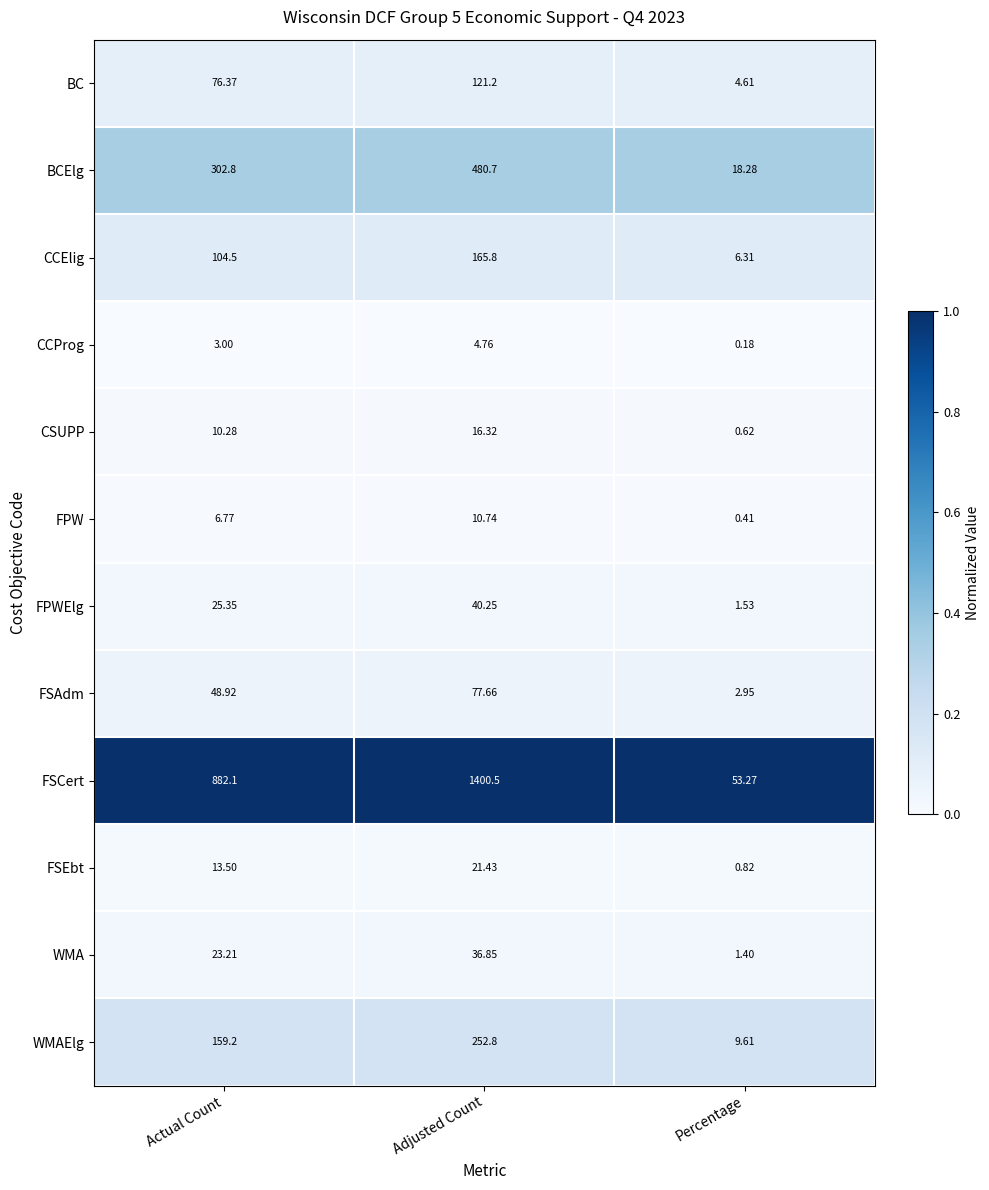

What is the total value across all series at Percentage?

100.0